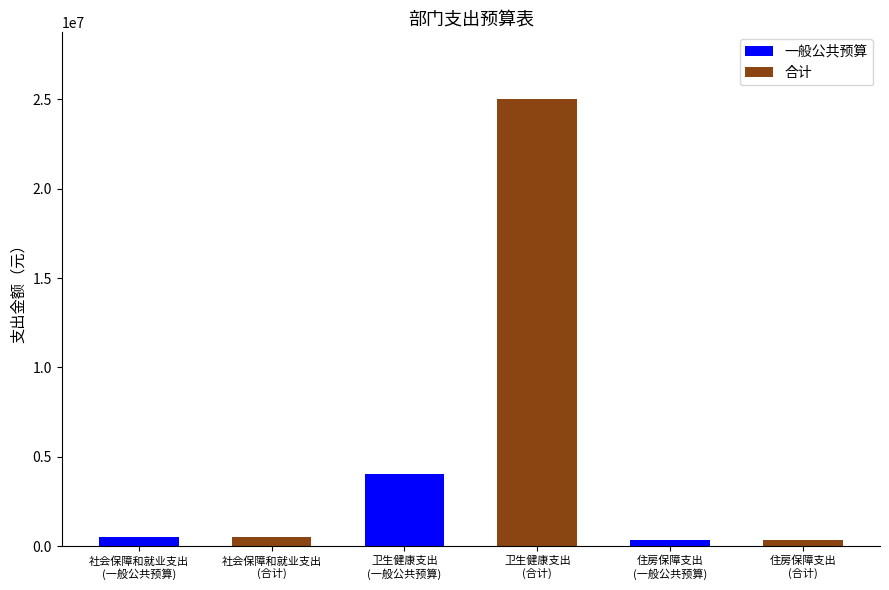

What is the maximum value shown in the chart?

24994025.2